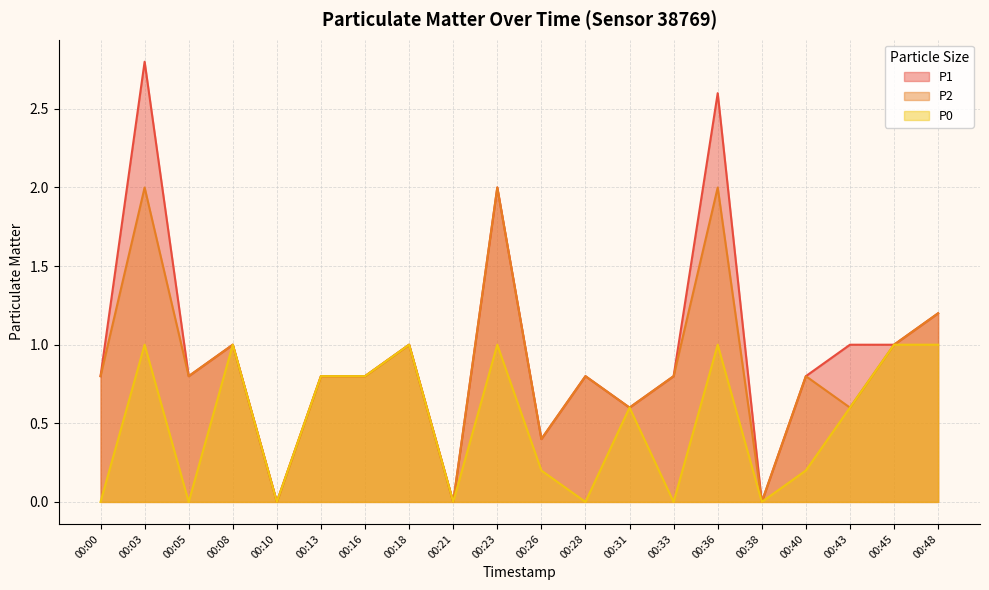

What is the sum of the P0 values at 00:03 and 00:21?

1.0